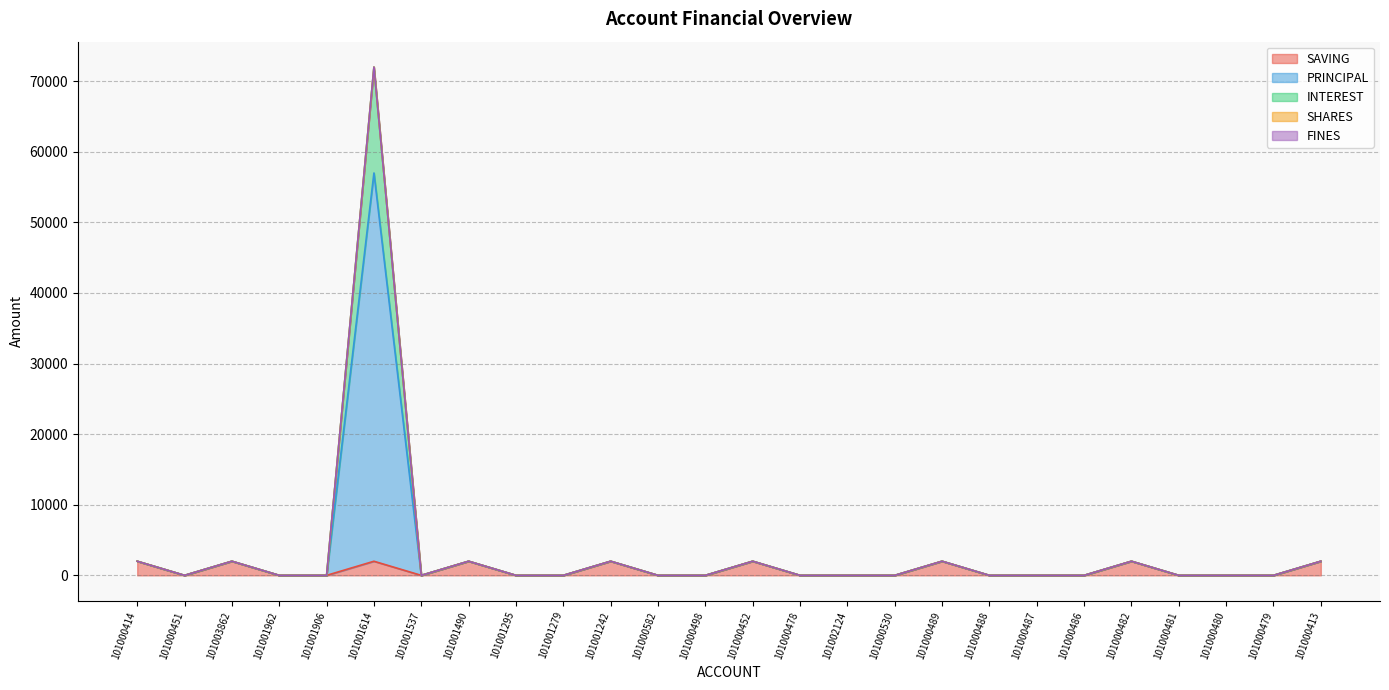

What is the difference between the SAVING values at 101000482 and 101001906?

2000